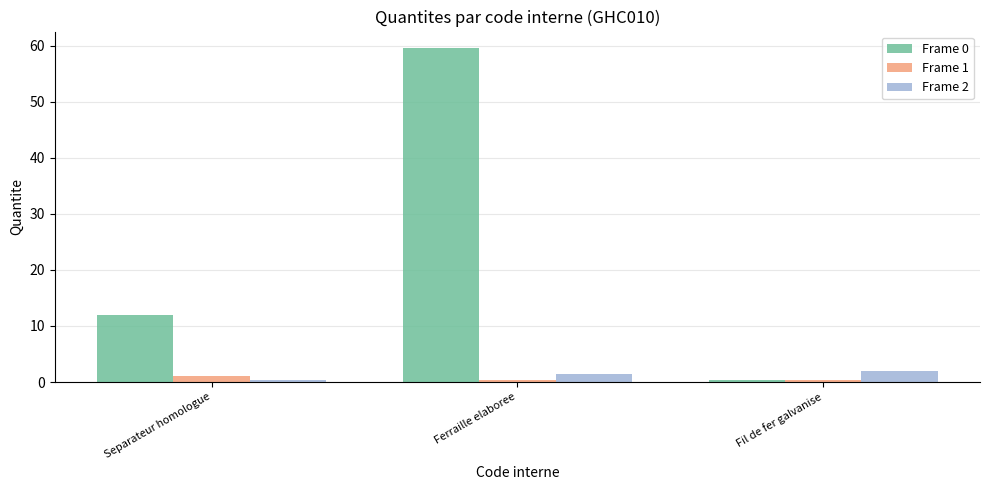

What position from the right is Fil de fer galvanise?

1